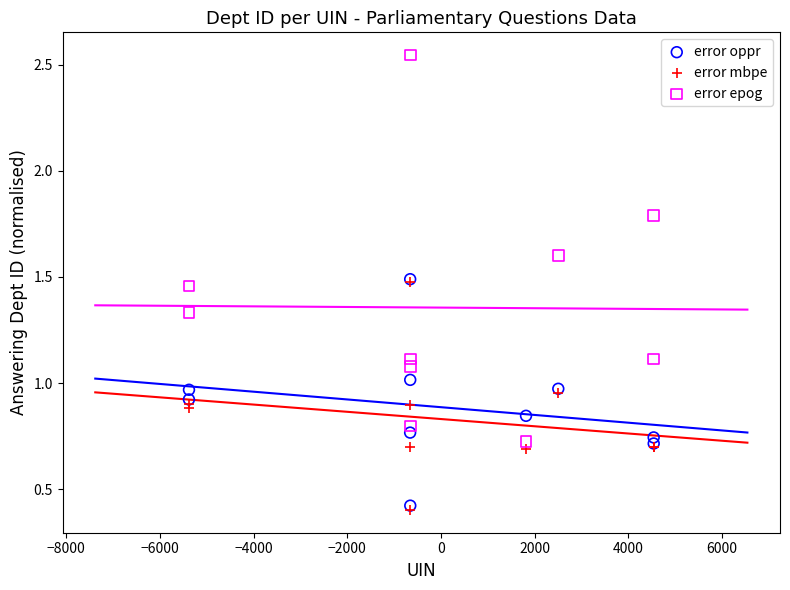

Which series contains the highest Y value?

error epog